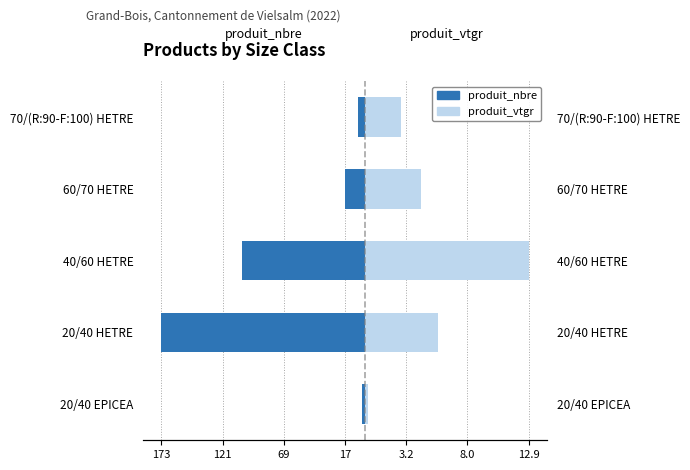

Which series has the widest spread of values?

produit_nbre